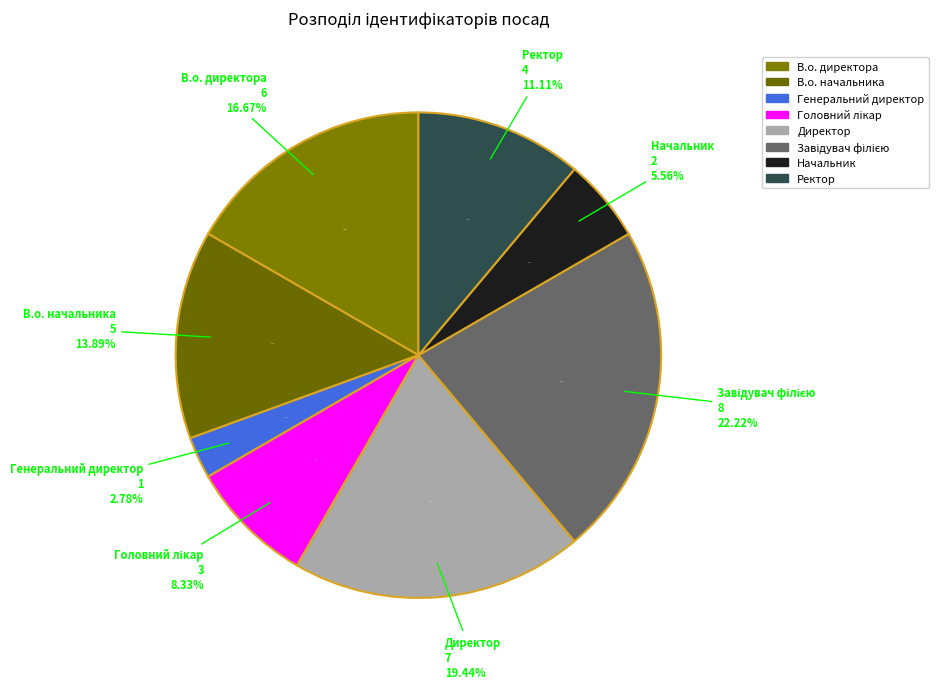

Rank the categories by value from lowest to highest.

Генеральний директор, Начальник, Головний лікар, Ректор, В.о. начальника, В.о. директора, Директор, Завідувач філією